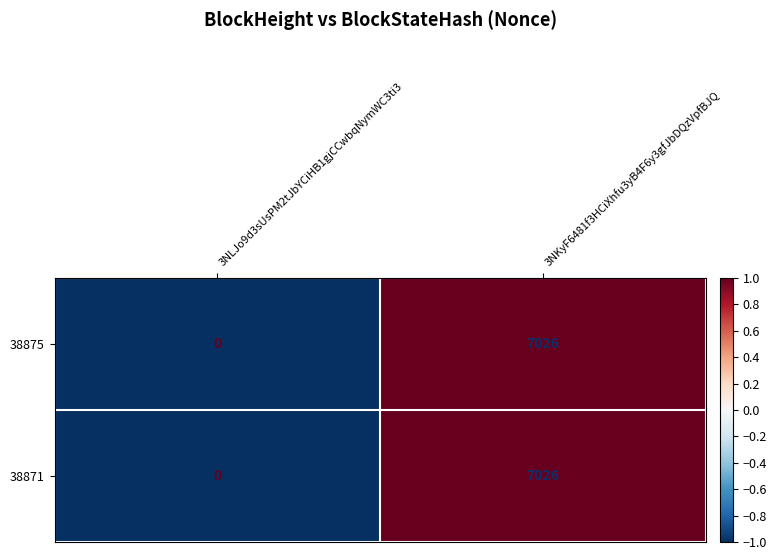

Where is 38871 nearest to the value 3513?

3NLJo9d3sUsPM2tJbYCiHB1gjCCwbqNymWC3ti3